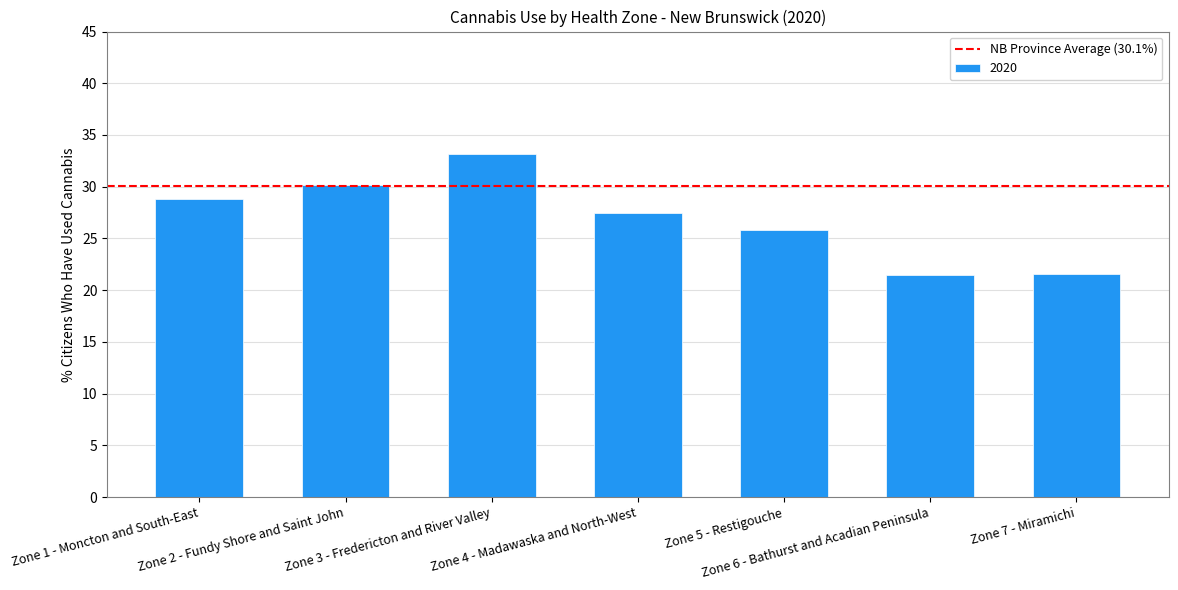

What is the difference between the values at Zone 3 - Fredericton and River Valley and Zone 7 - Miramichi?

11.6